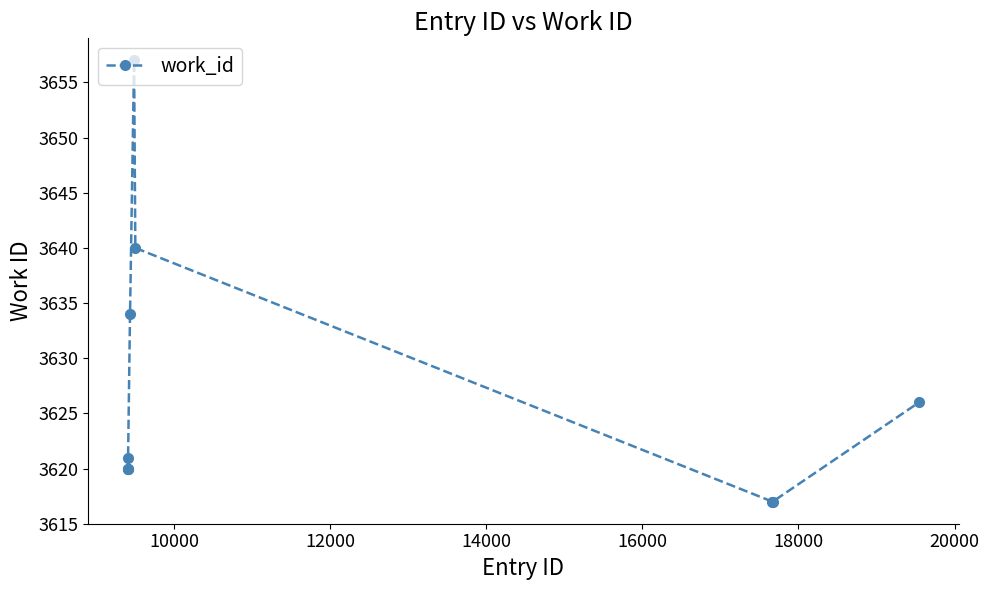

How many values are below 3621?

5